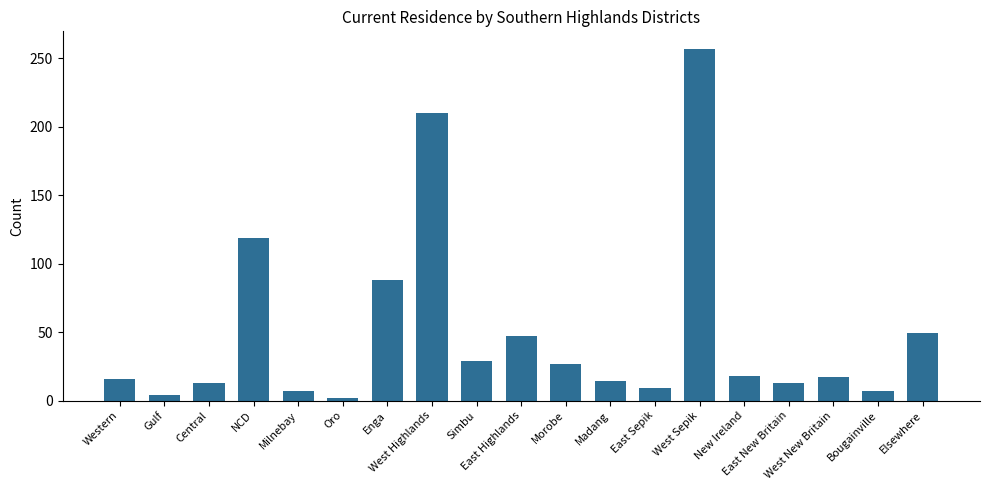

Does the chart contain stacked bars?

No